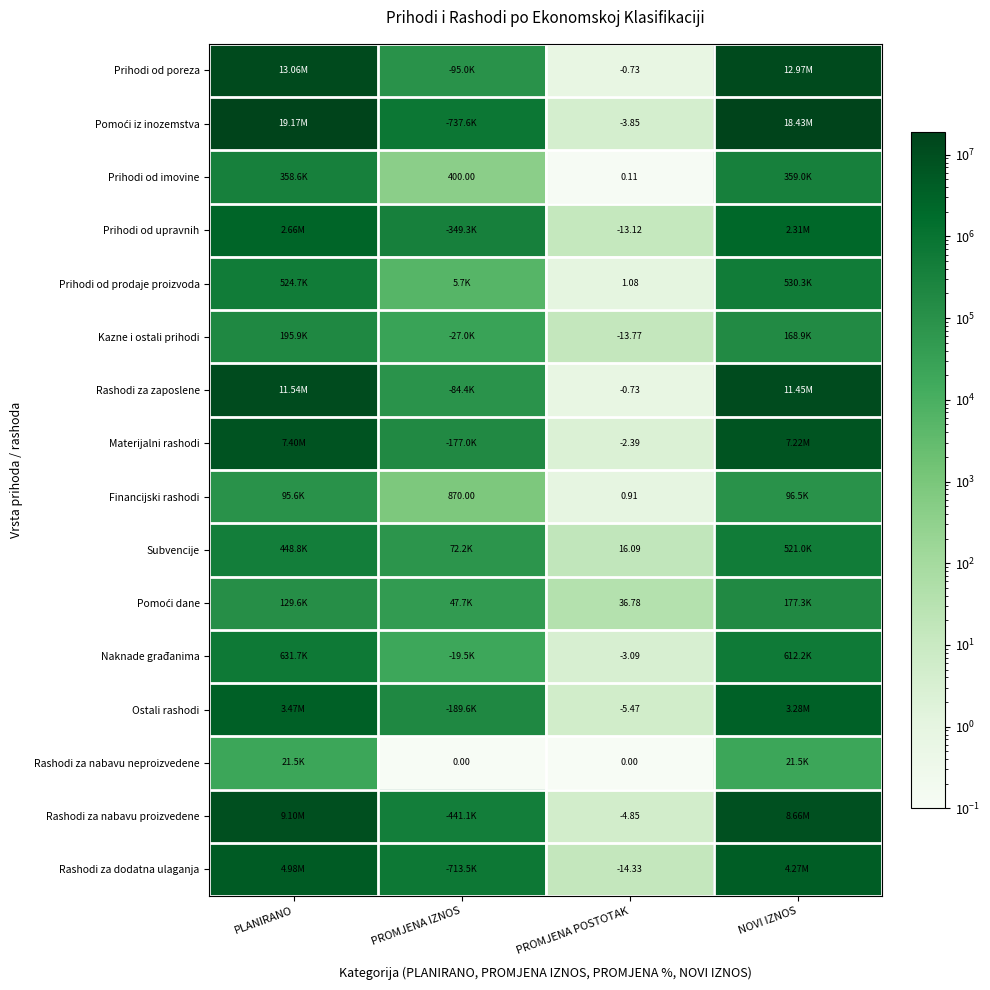

What is the total value across all series at PROMJENA POSTOTAK?

-7.4